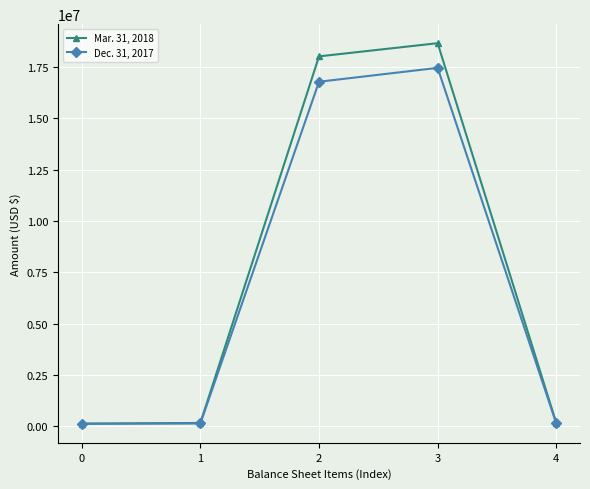

Is the value of Mar. 31, 2018 at 2 greater than the value of Dec. 31, 2017 at 0?

Yes